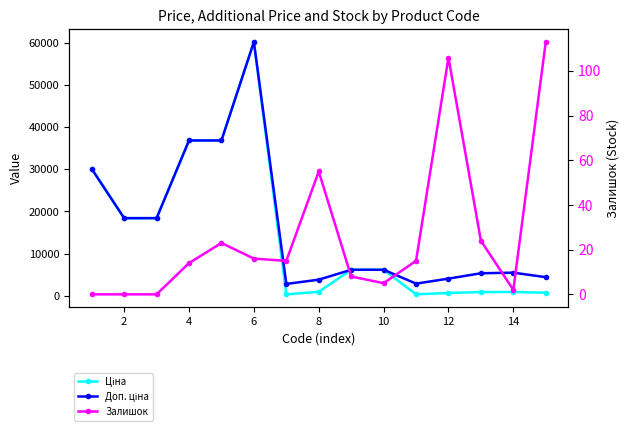

What is the maximum value shown in the chart?

60205.6